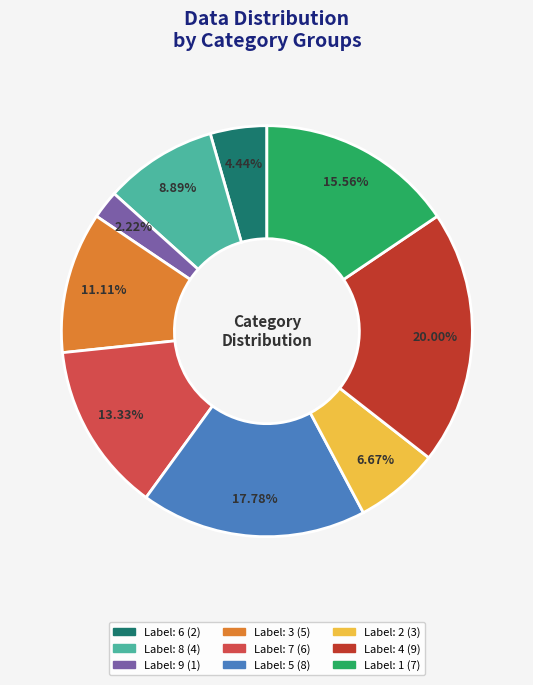

Is there a majority slice in this chart?

No